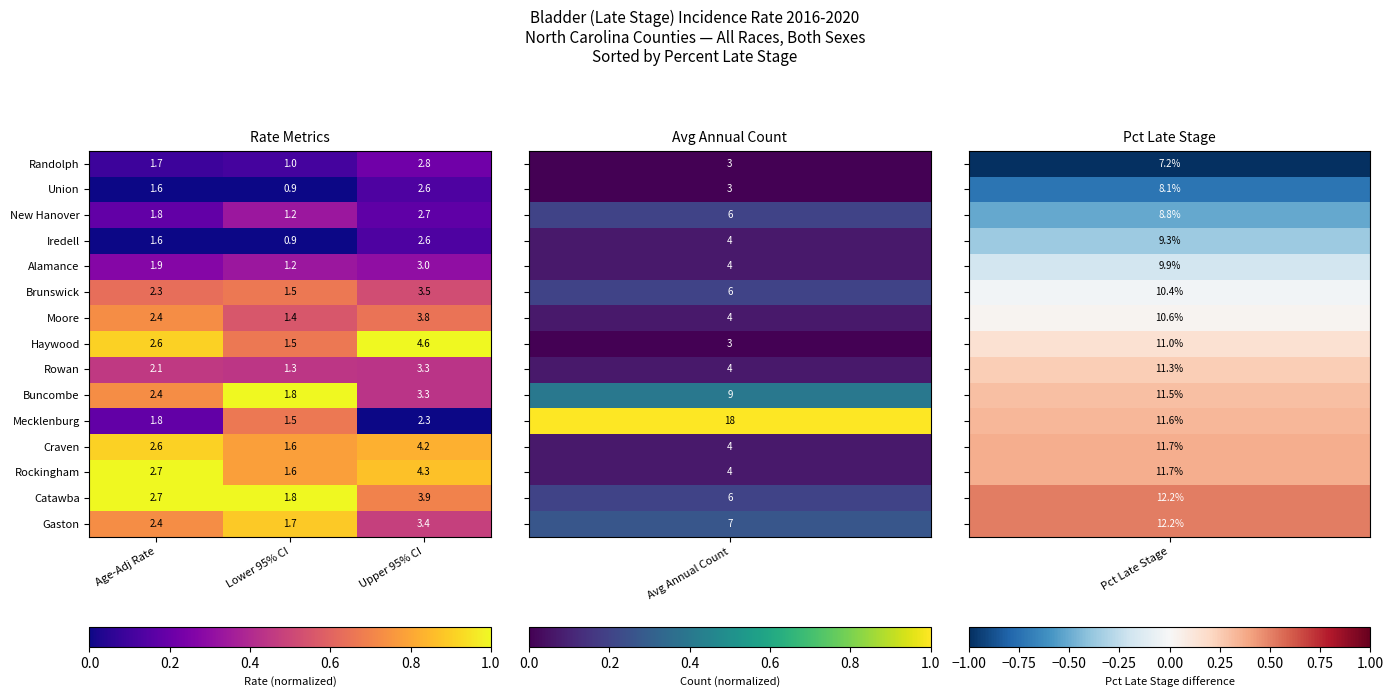

Between Lower 95% CI and Upper 95% CI, which series saw the biggest shift?

Haywood